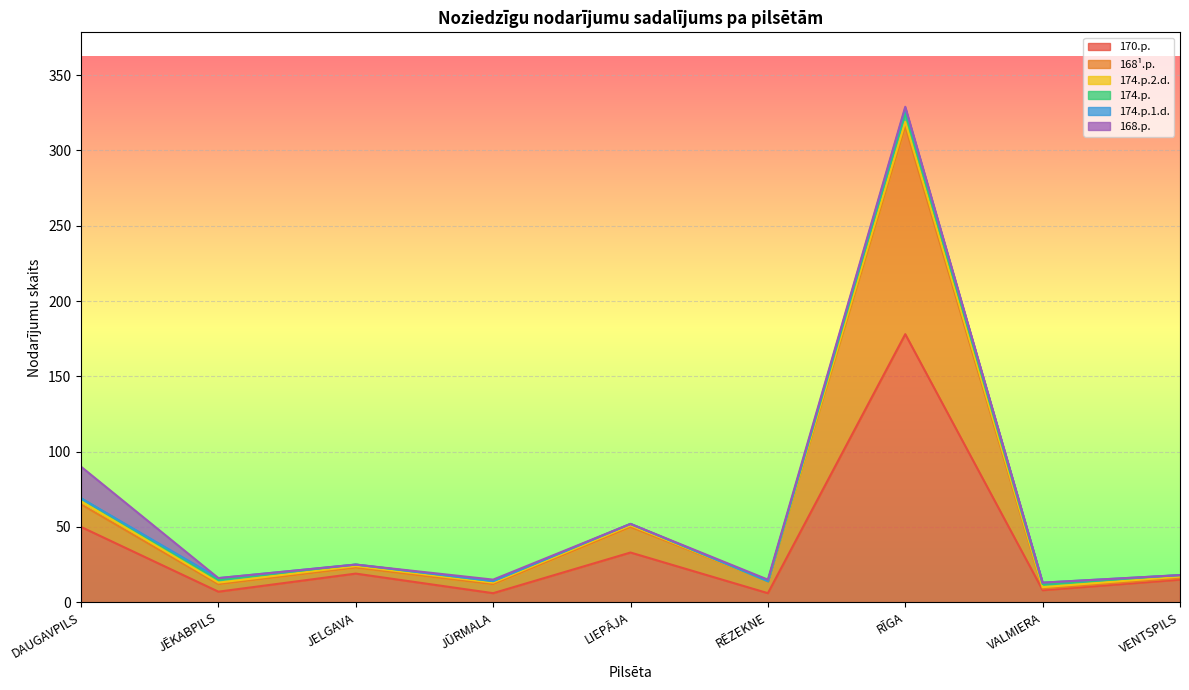

Does the chart display data point markers on the line(s)?

No